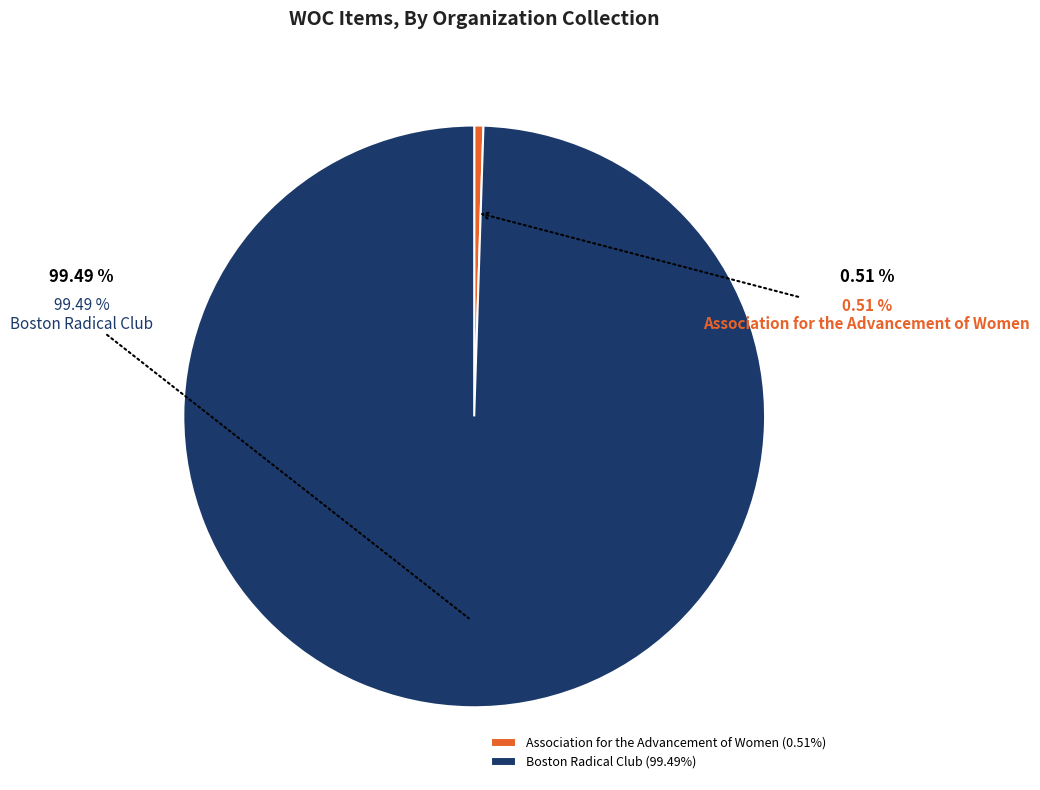

To the nearest percent, what is the average slice percentage?

50%